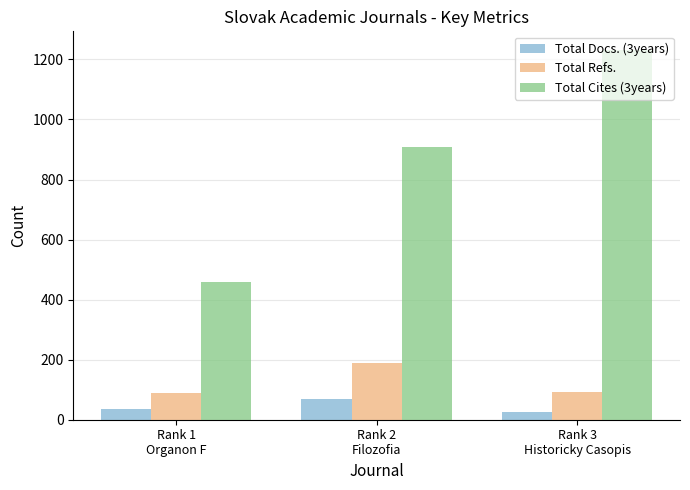

Which series has the largest total across all categories?

Total Cites (3years)